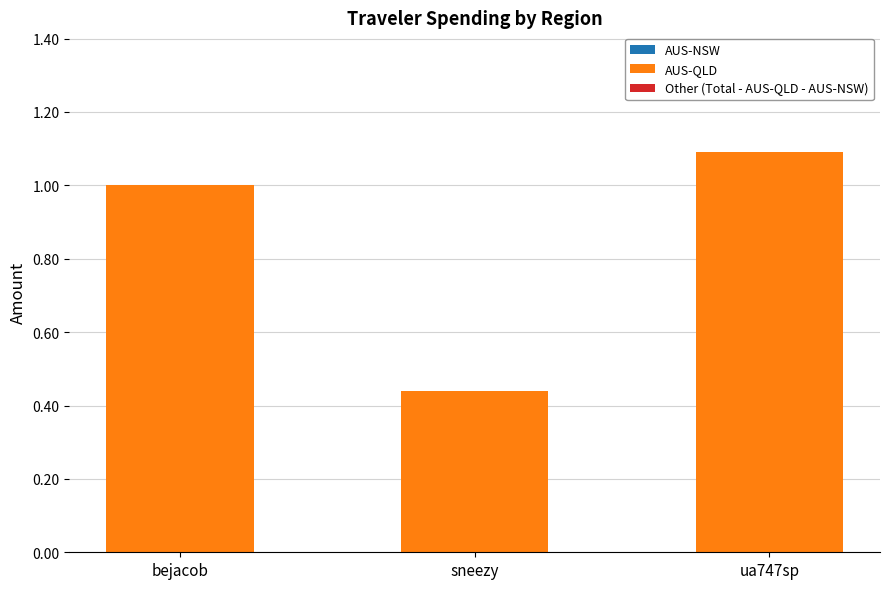

What is the label of the 3rd bar from the right?

bejacob